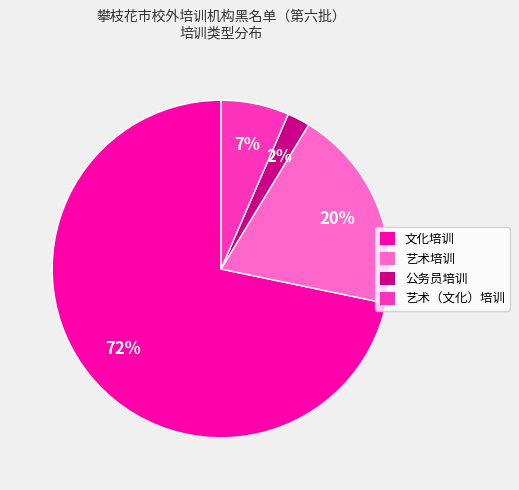

Combined, do 文化培训 and 公务员培训 account for over 50%?

Yes